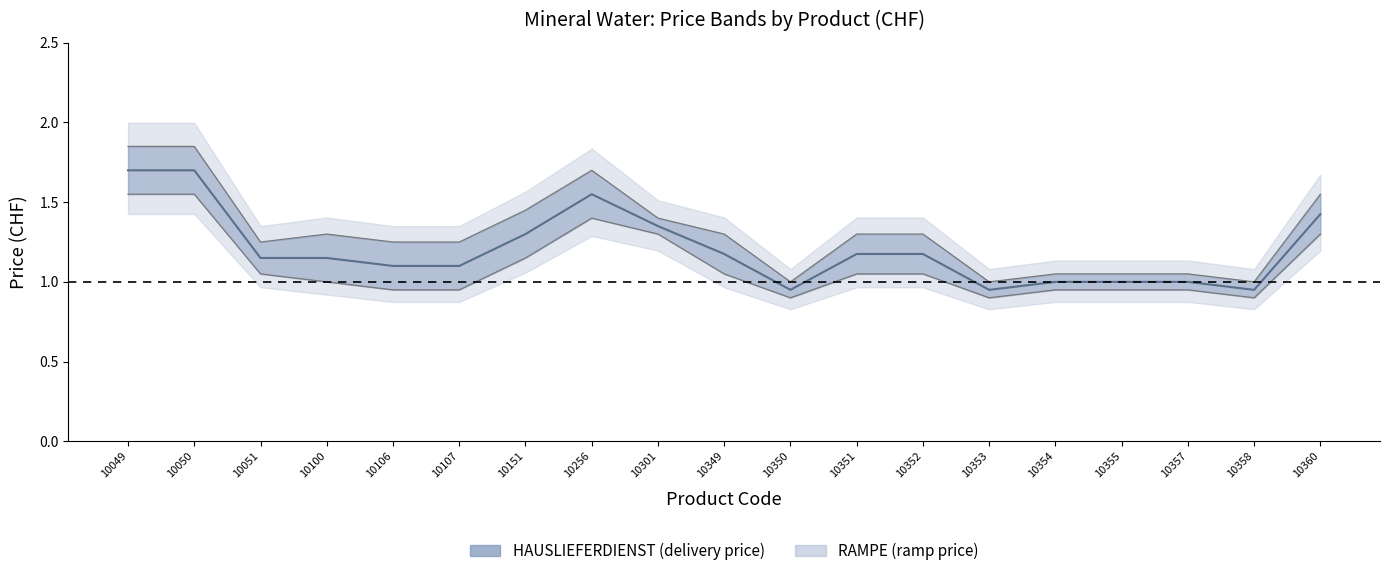

Reading right to left, transcribe all the data shown in this chart.

RAMPE: 1.3	0.9	0.9	0.9	0.9	0.9	1.1	1.1	0.9	1.1	1.3	1.4	1.1	0.9	0.9	1.0	1.1	1.6	1.6
HAUSLIEFERDIENST: 1.6	1.0	1.1	1.1	1.1	1.0	1.3	1.3	1.0	1.3	1.4	1.7	1.4	1.2	1.2	1.3	1.2	1.9	1.9